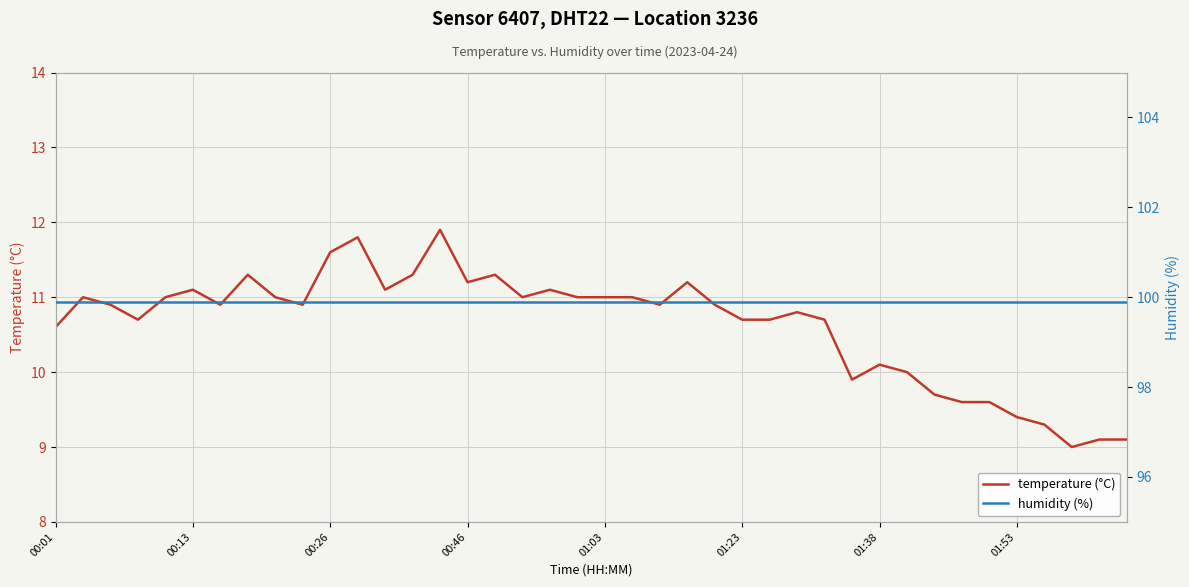

What is the minimum value for temperature (°C)?

9.0